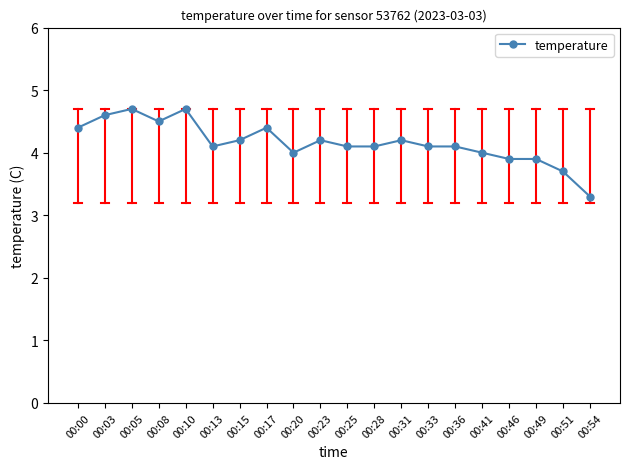

Does the chart display data point markers on the line(s)?

Yes